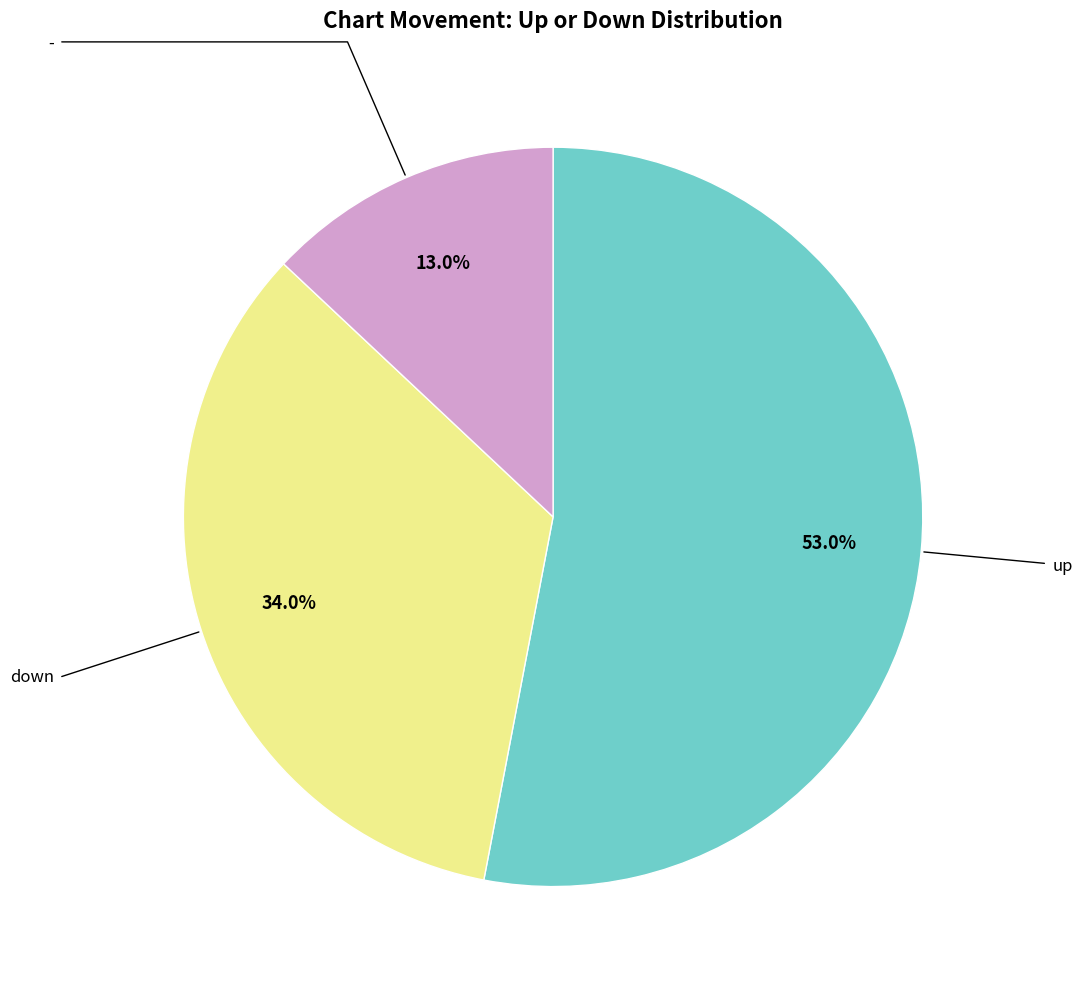

To the nearest percent, what is the average slice percentage?

33%